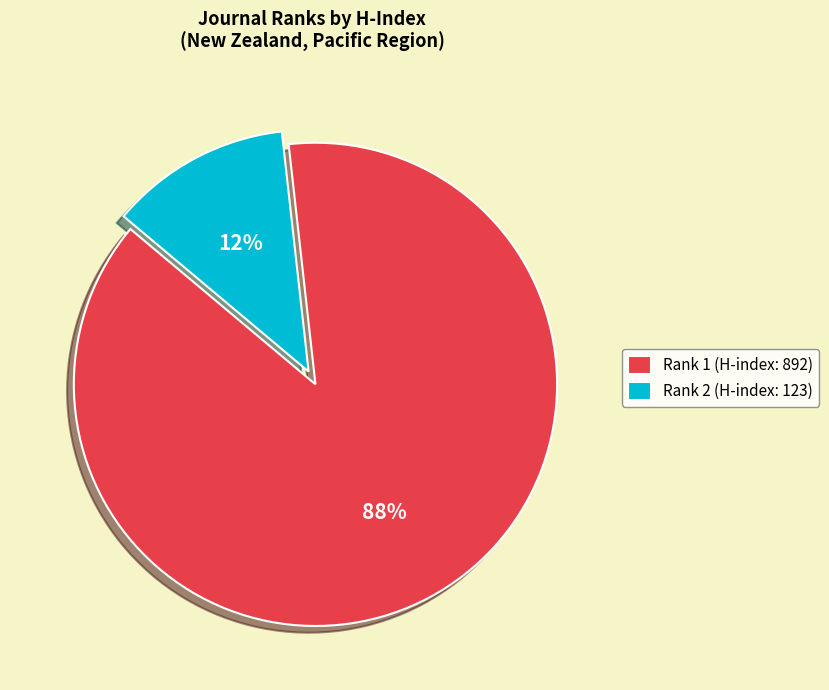

To the nearest percent, what portion does Rank 2 (H-index: 123) represent?

12%